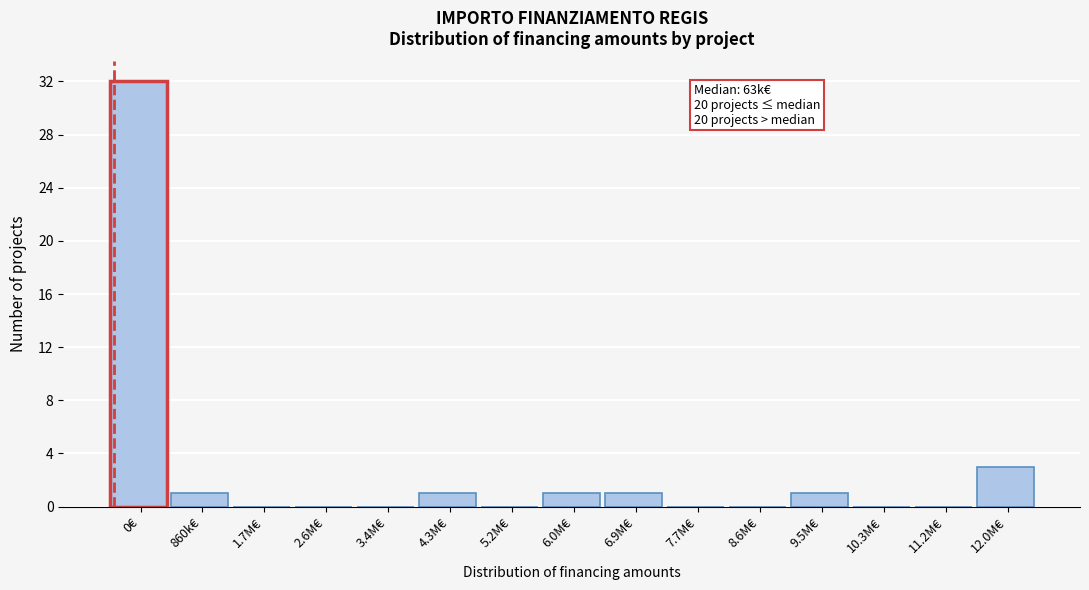

Reading left to right, list all the values displayed in this chart.

0€=32	860k€=1	1.7M€=0	2.6M€=0	3.4M€=0	4.3M€=1	5.2M€=0	6.0M€=1	6.9M€=1	7.7M€=0	8.6M€=0	9.5M€=1	10.3M€=0	11.2M€=0	12.0M€=3